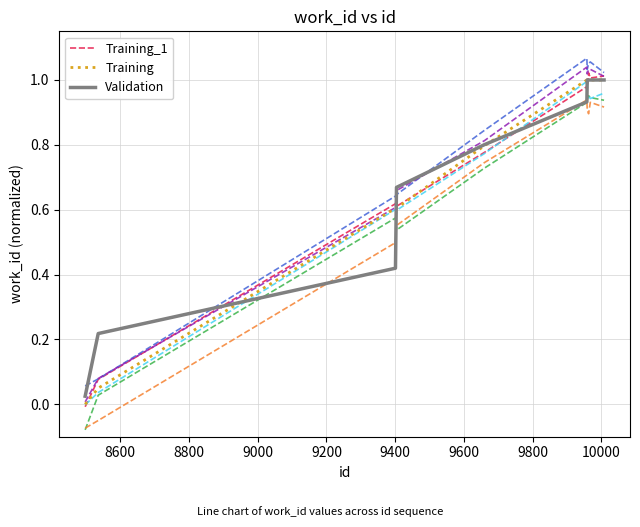

Is it true that Training equals 0.0 at 8600?

False